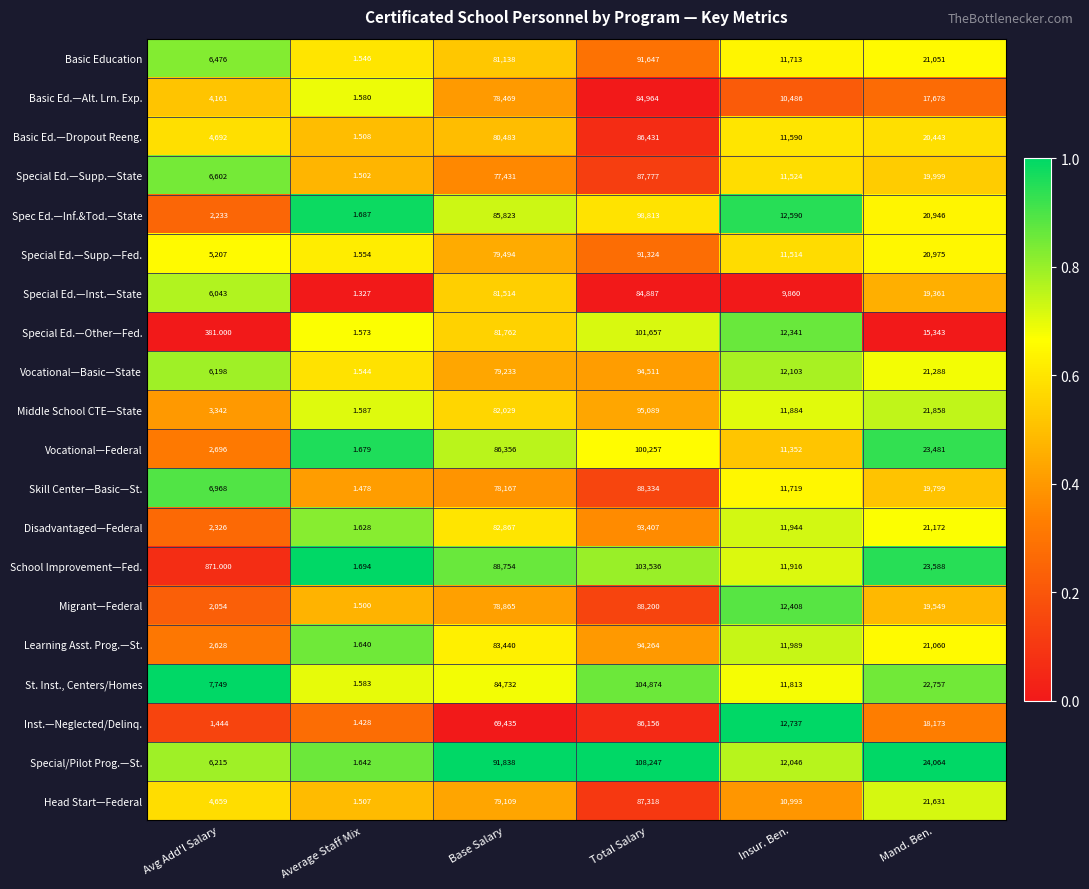

Which label corresponds to the smallest value in the chart?

Average Staff Mix